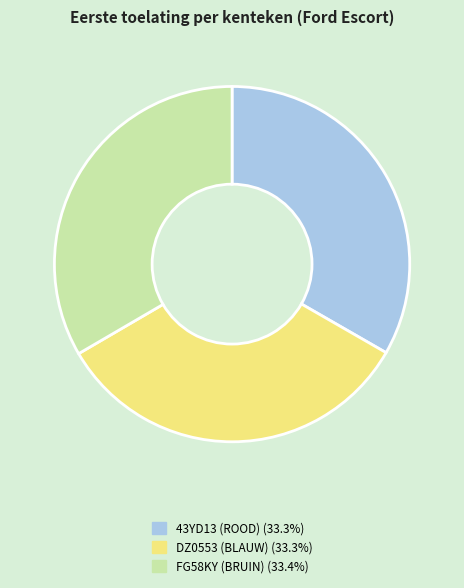

Approximately how many times larger is the value at DZ0553 (BLAUW) compared to 43YD13 (ROOD)?

1.0